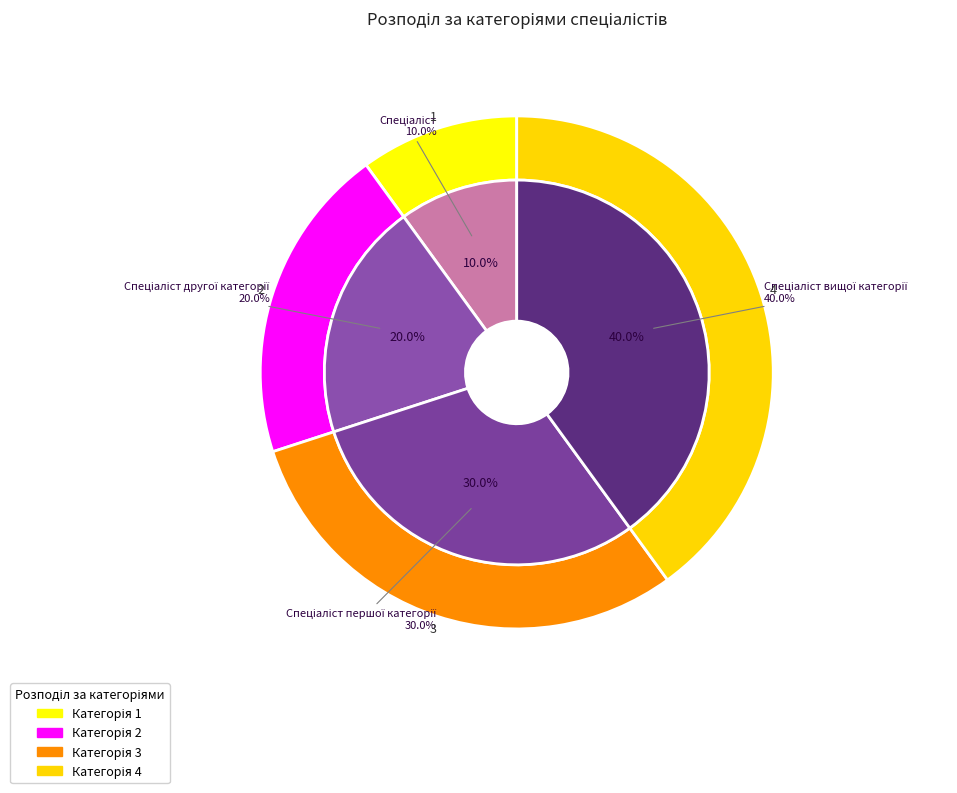

What is the ratio of the value at Спеціаліст вищої категорії to the value at Спеціаліст?

4.0